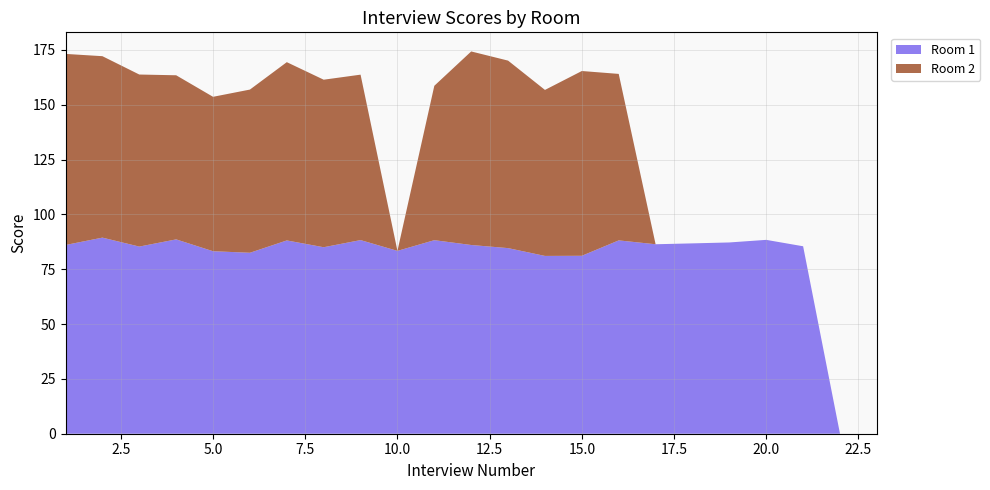

Reading right to left, what are all the values shown in this chart?

Room 1: 0.0	0.0	85.5	88.4	87.2	86.8	86.4	88.1	81.1	81.1	84.6	86.0	88.2	83.4	88.3	85.0	88.1	82.5	83.2	88.6	85.3	89.4	86.0
Room 2: 0.0	0.0	0.0	0.0	0.0	0.0	0.0	75.9	84.2	75.7	85.5	88.2	70.4	0.0	75.4	76.4	81.3	74.4	70.4	74.8	78.4	82.7	87.1